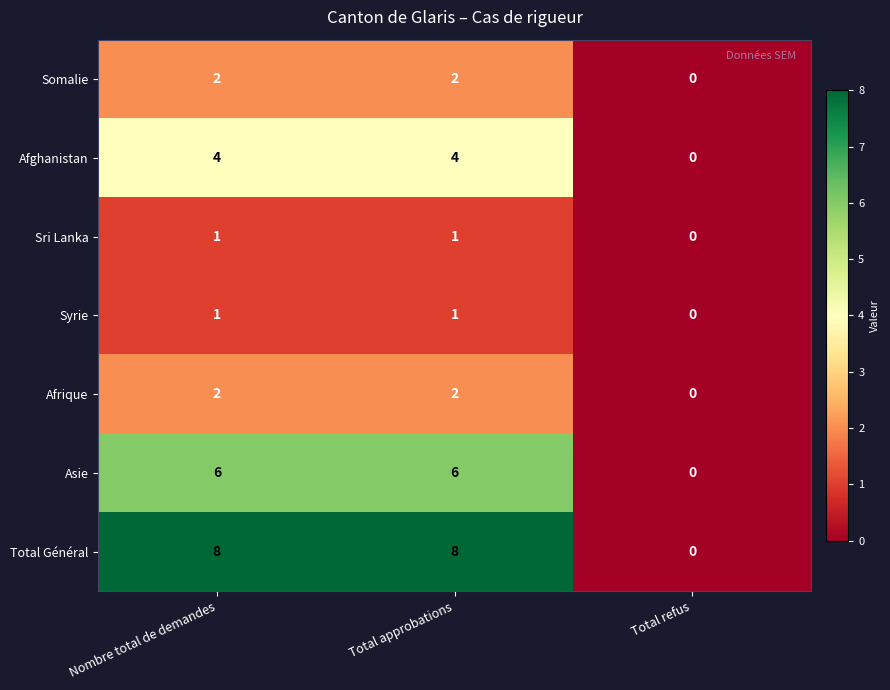

What is the approximate value of Total Général at Nombre total de demandes?

8